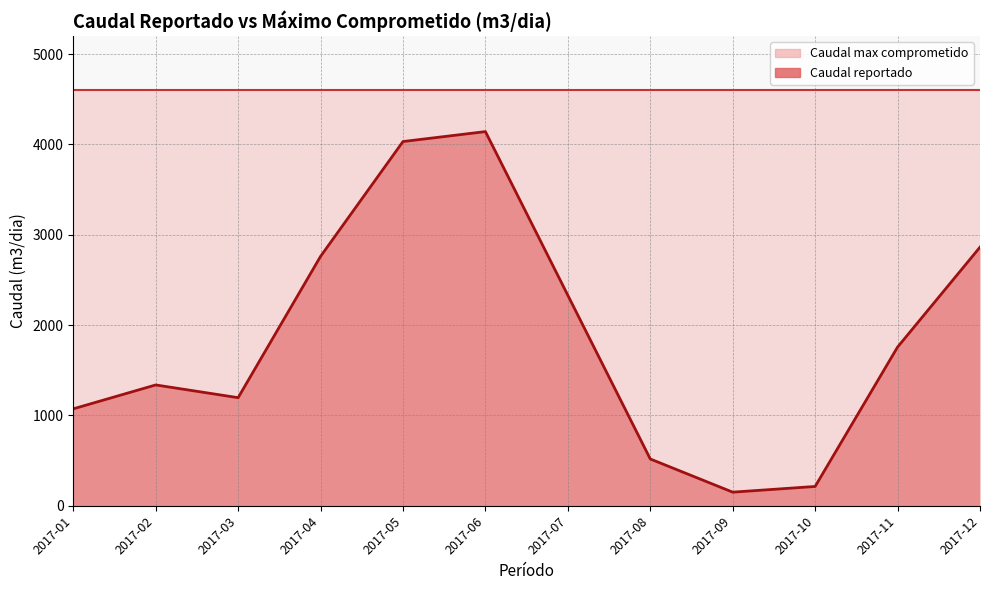

At which category is the sum across all series the highest?

2017-06